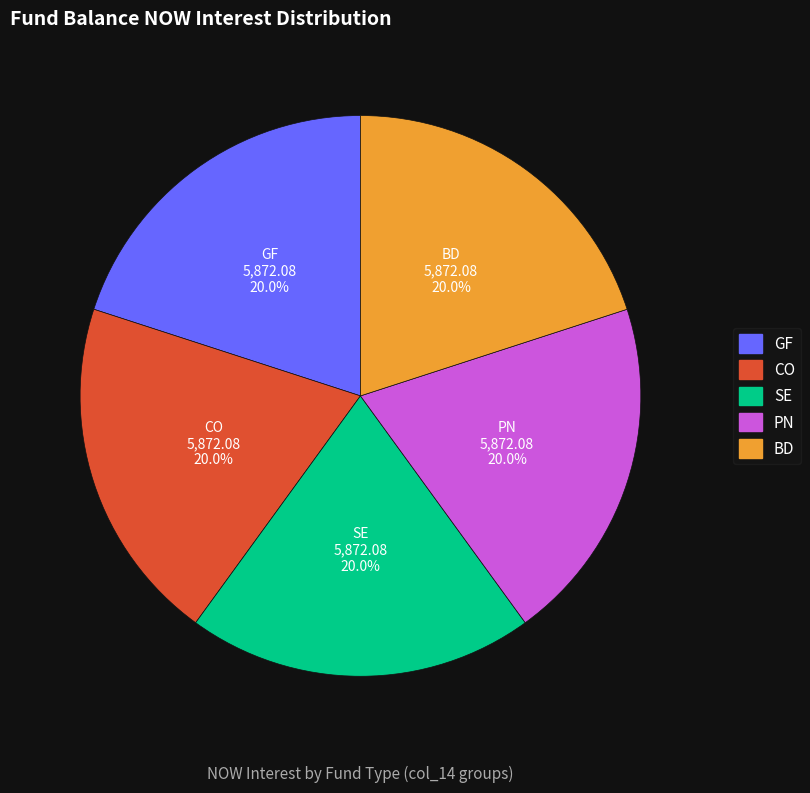

What portion of the pie excludes PN?

80.0%